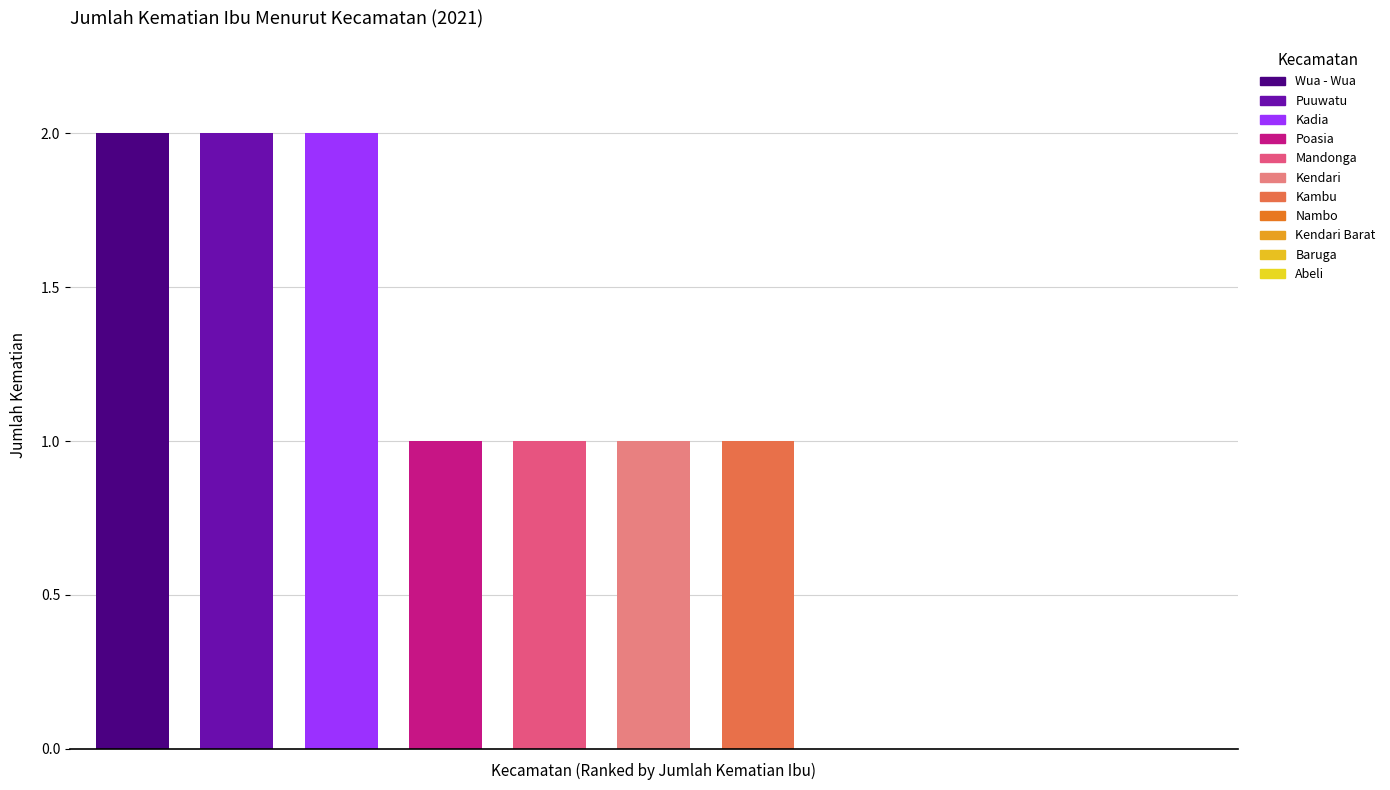

What is the greatest value displayed?

2